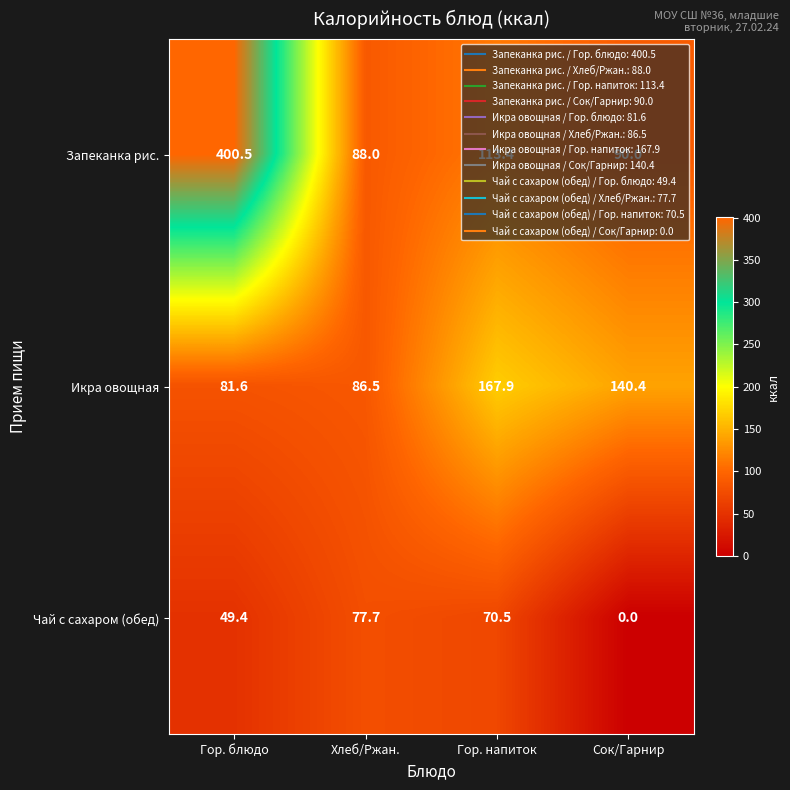

How many data points in Икра овощная are less than 140?

2